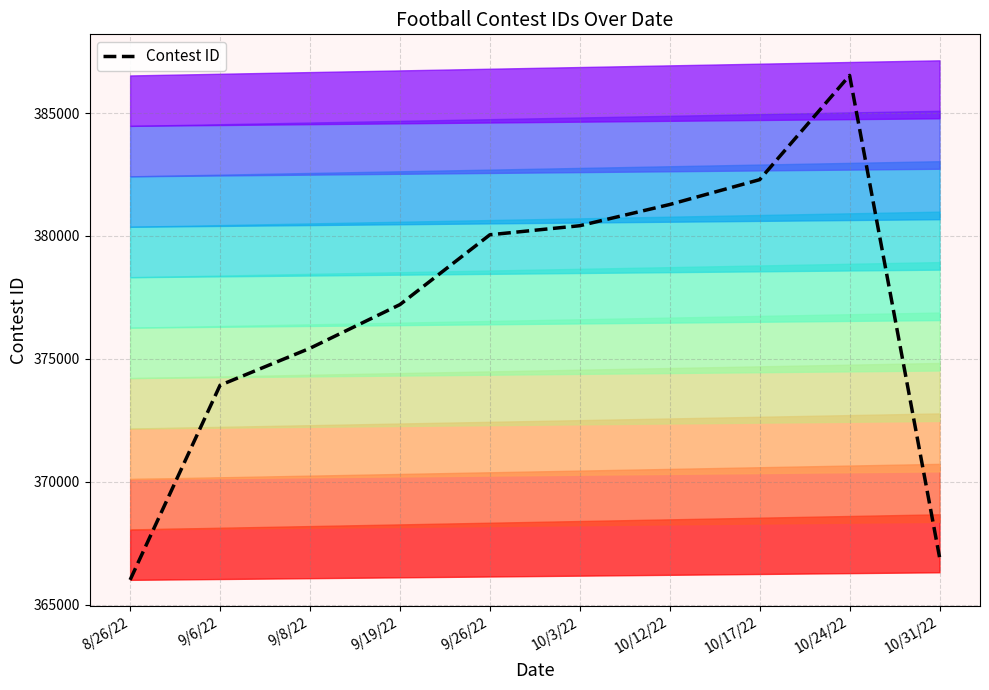

Rank the categories by value from highest to lowest.

10/24/22, 10/17/22, 10/12/22, 10/3/22, 9/26/22, 9/19/22, 9/8/22, 9/6/22, 10/31/22, 8/26/22